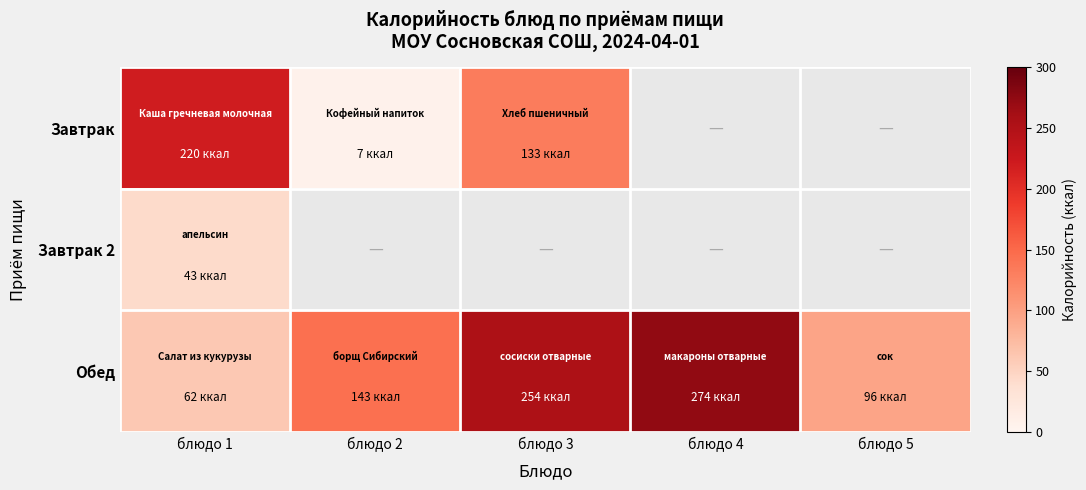

At how many categories does at least one series exceed 269?

1